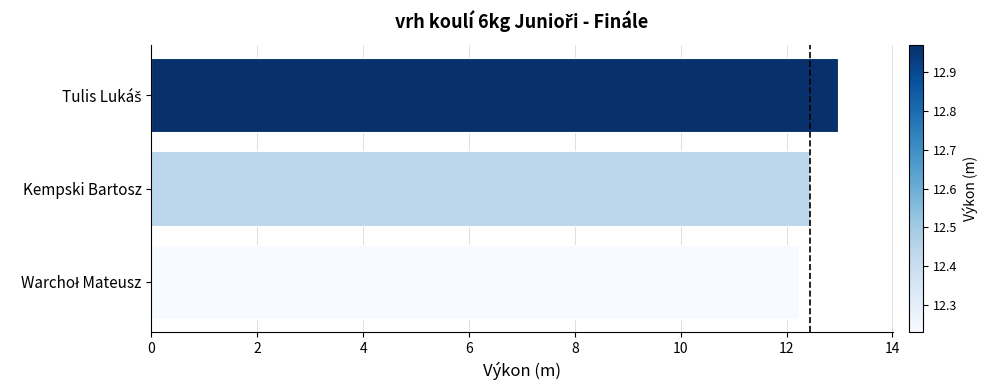

What is the maximum value shown in the chart?

13.0